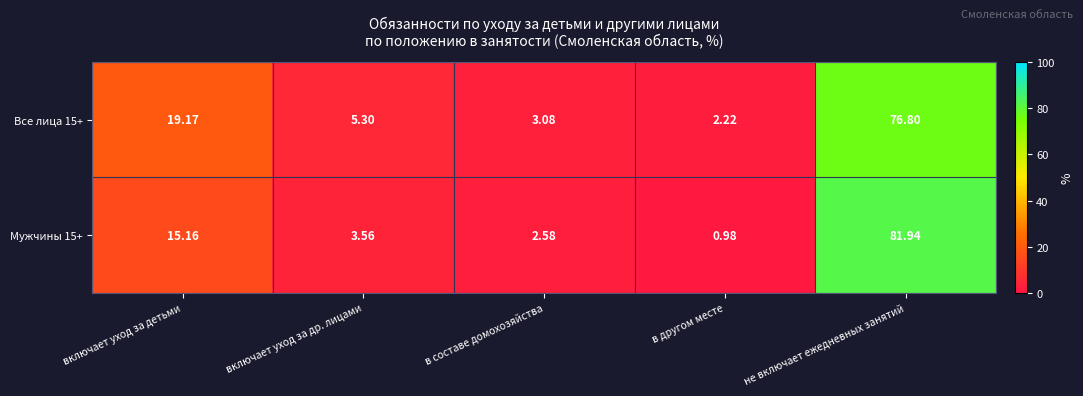

Which category has the lowest value in the Все лица 15+ series?

в другом месте